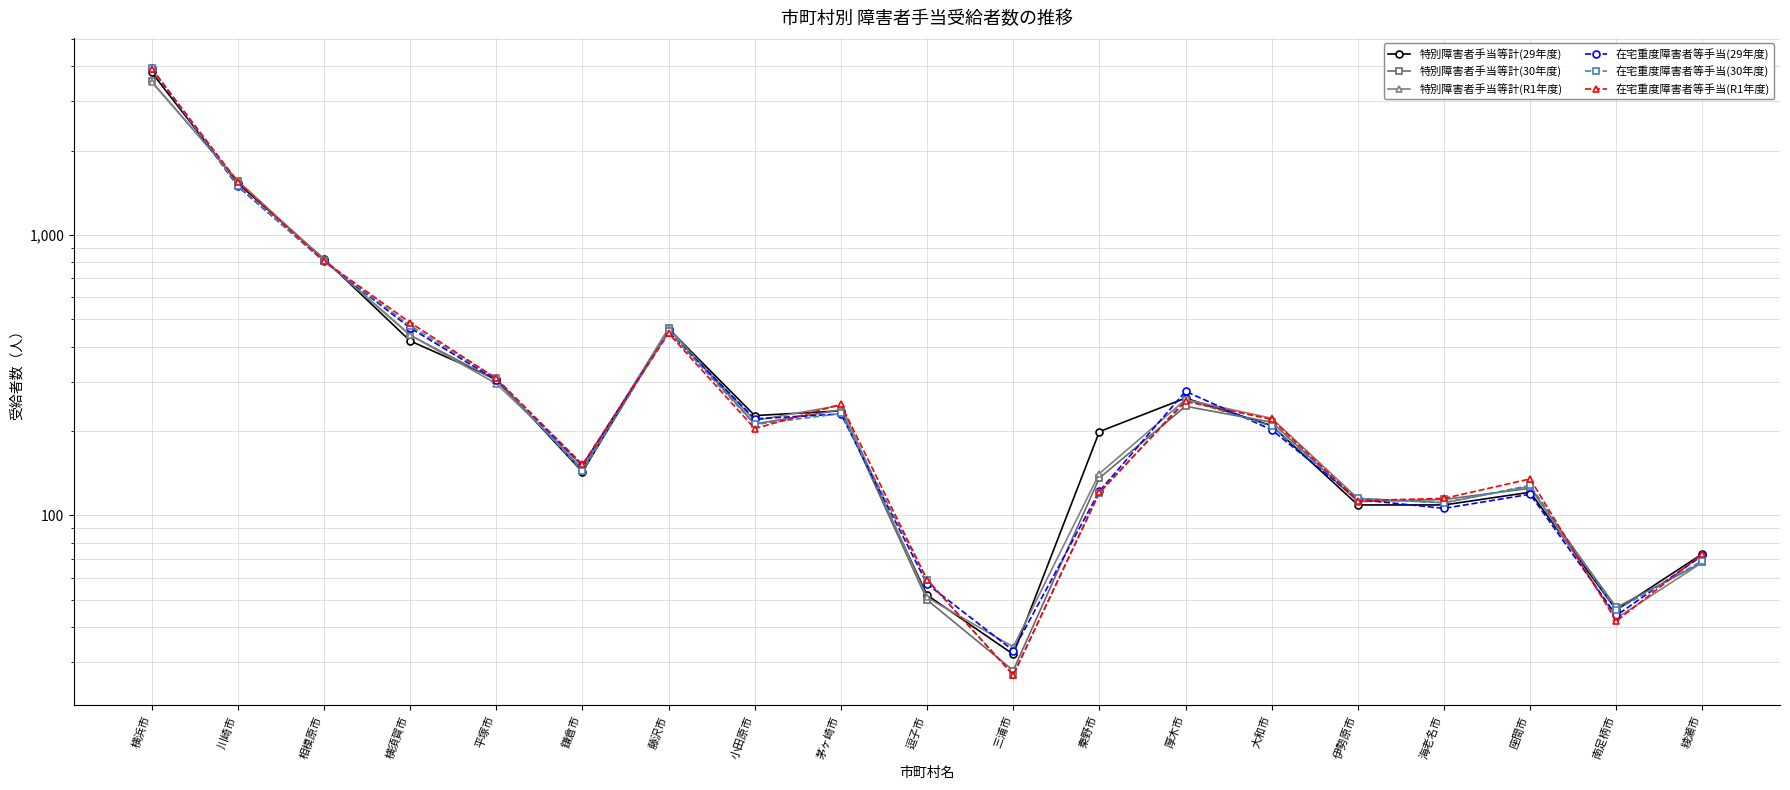

What is the difference between the maximum and minimum values in the 在宅重度障害者等手当(R1年度) series?

3888